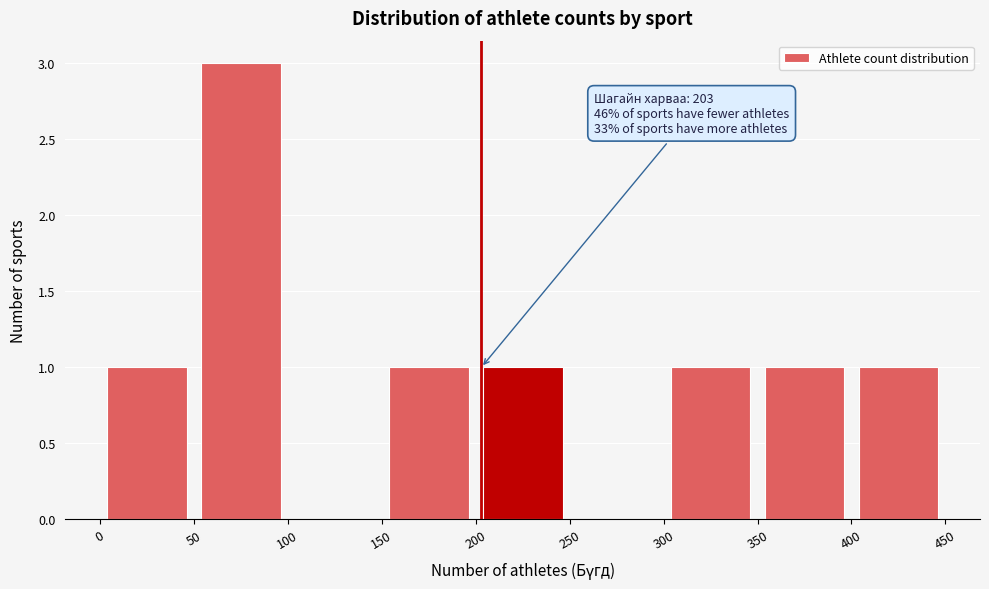

Over which range of the x-axis is the bar tallest?

50 to 100